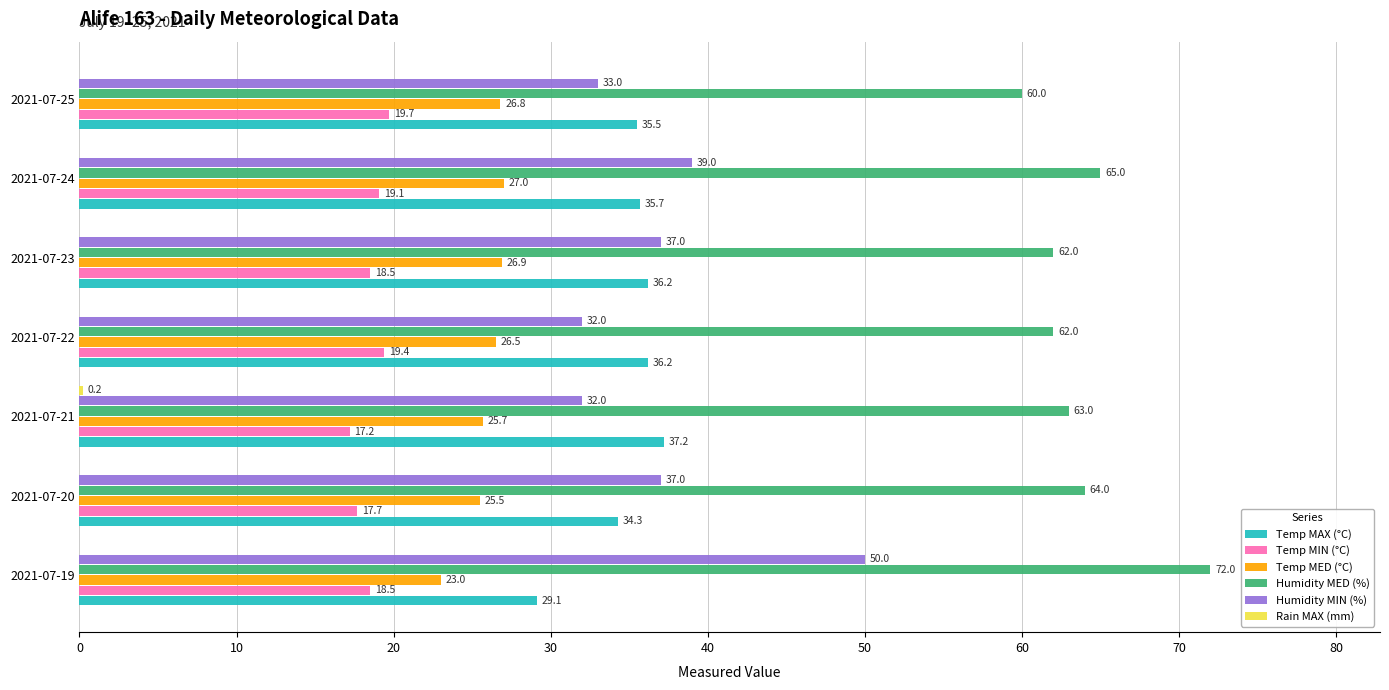

What is the greatest value displayed?

72.0